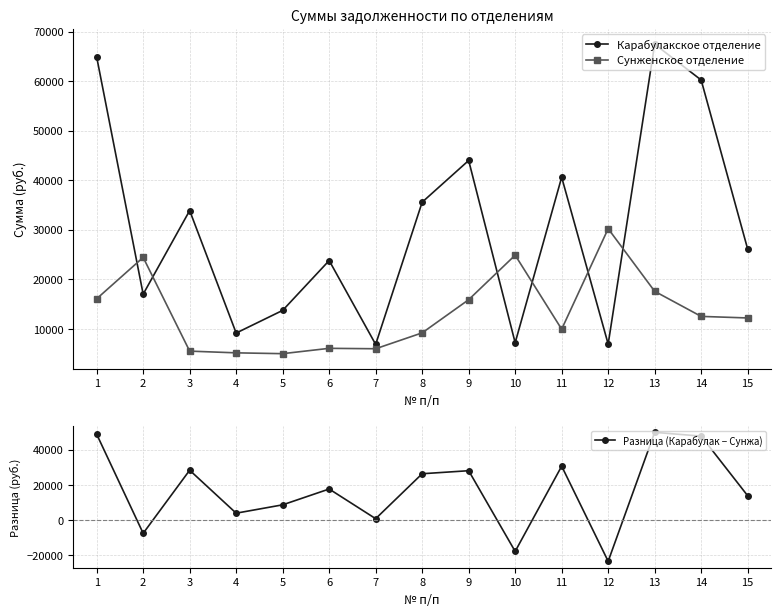

After their last crossing, which series has the higher values: Сунженское отделение or Разница (Карабулак − Сунжа)?

Разница (Карабулак − Сунжа)